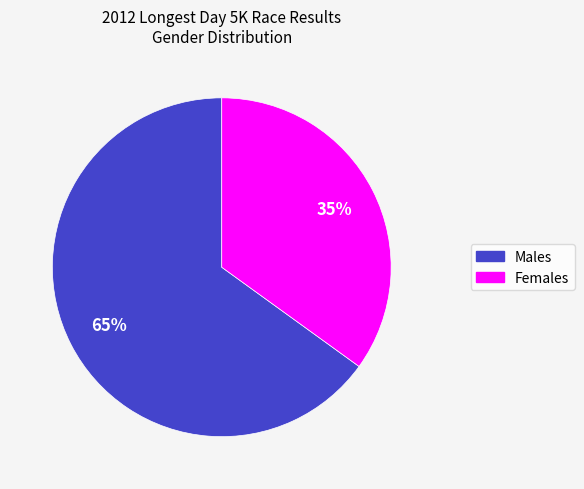

Rank the categories by value from lowest to highest.

Females, Males